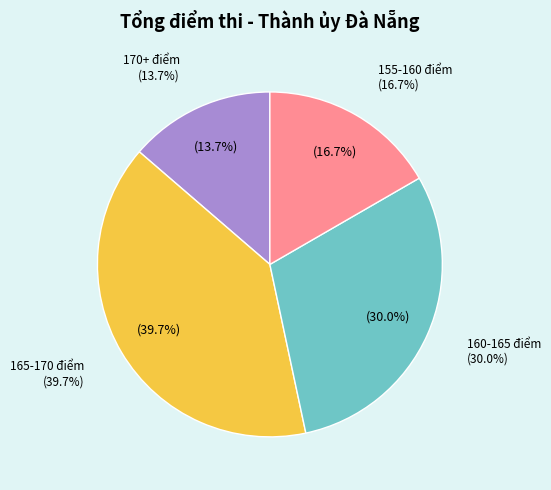

Is it true that Ngô Gia Lĩnh is 1% of the pie?

False